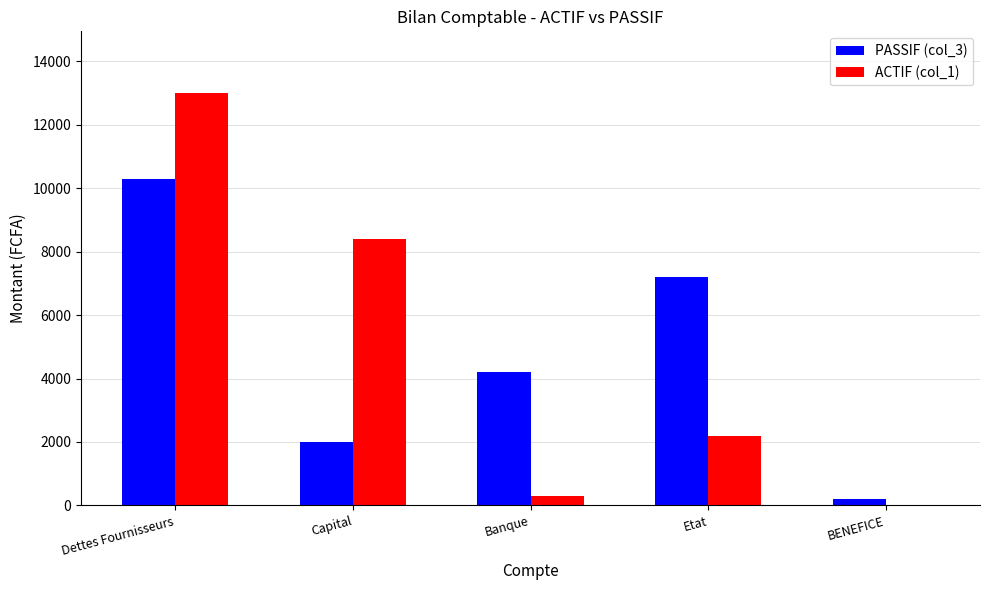

True or false: PASSIF (col_3) has a value of 5886 at Dettes Fournisseurs.

False